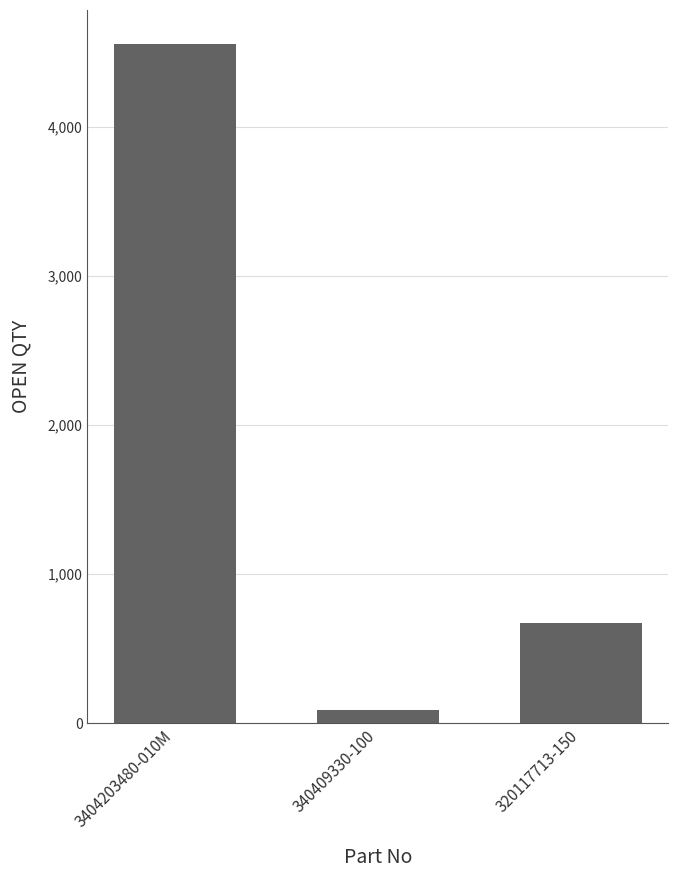

True or false: the data shows 668 at 320117713-150.

True